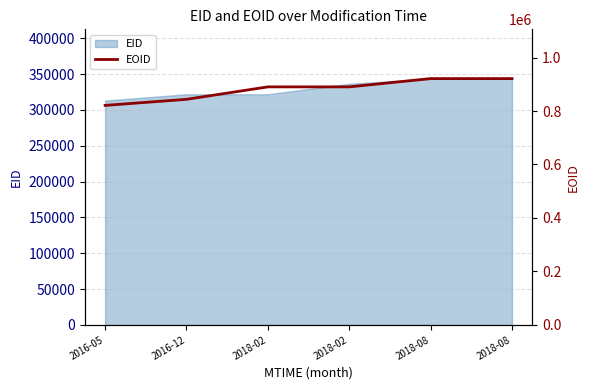

List the labels in order of value, smallest first.

2016-05, 2016-12, 2018-02, 2018-02, 2018-08, 2018-08